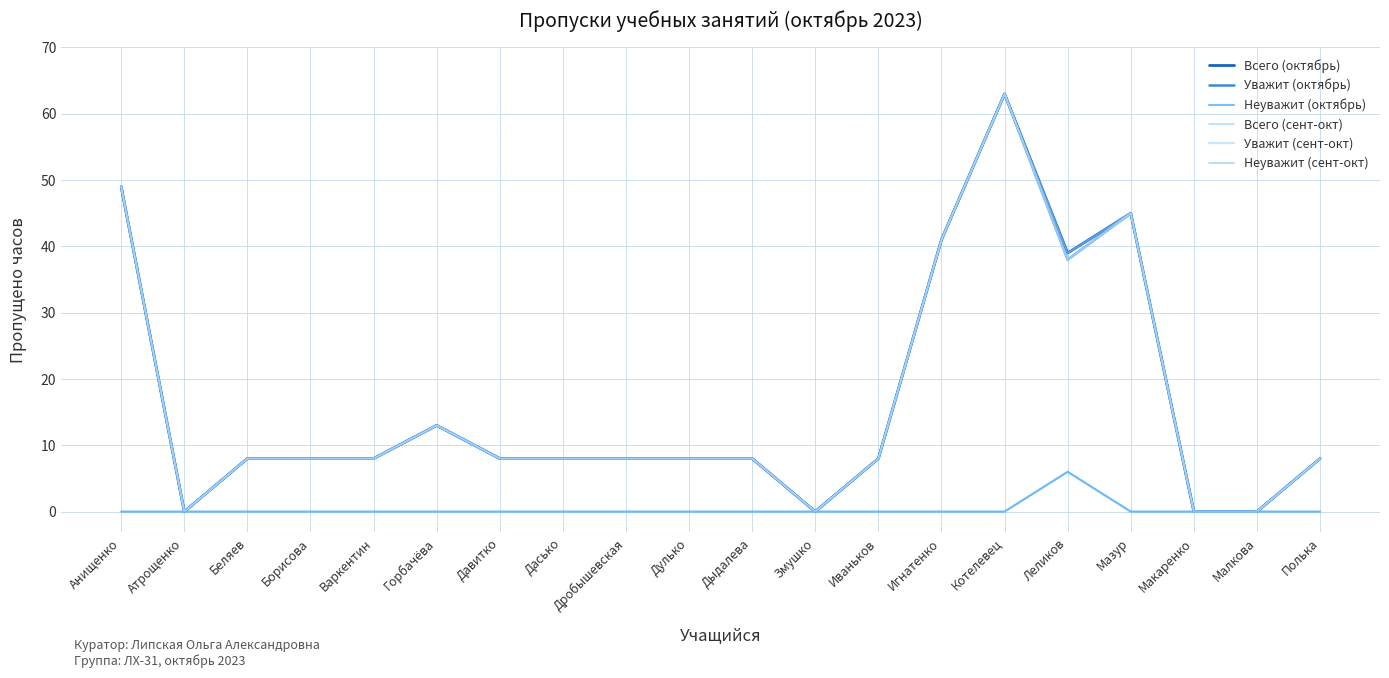

Does the chart display data point markers on the line(s)?

No